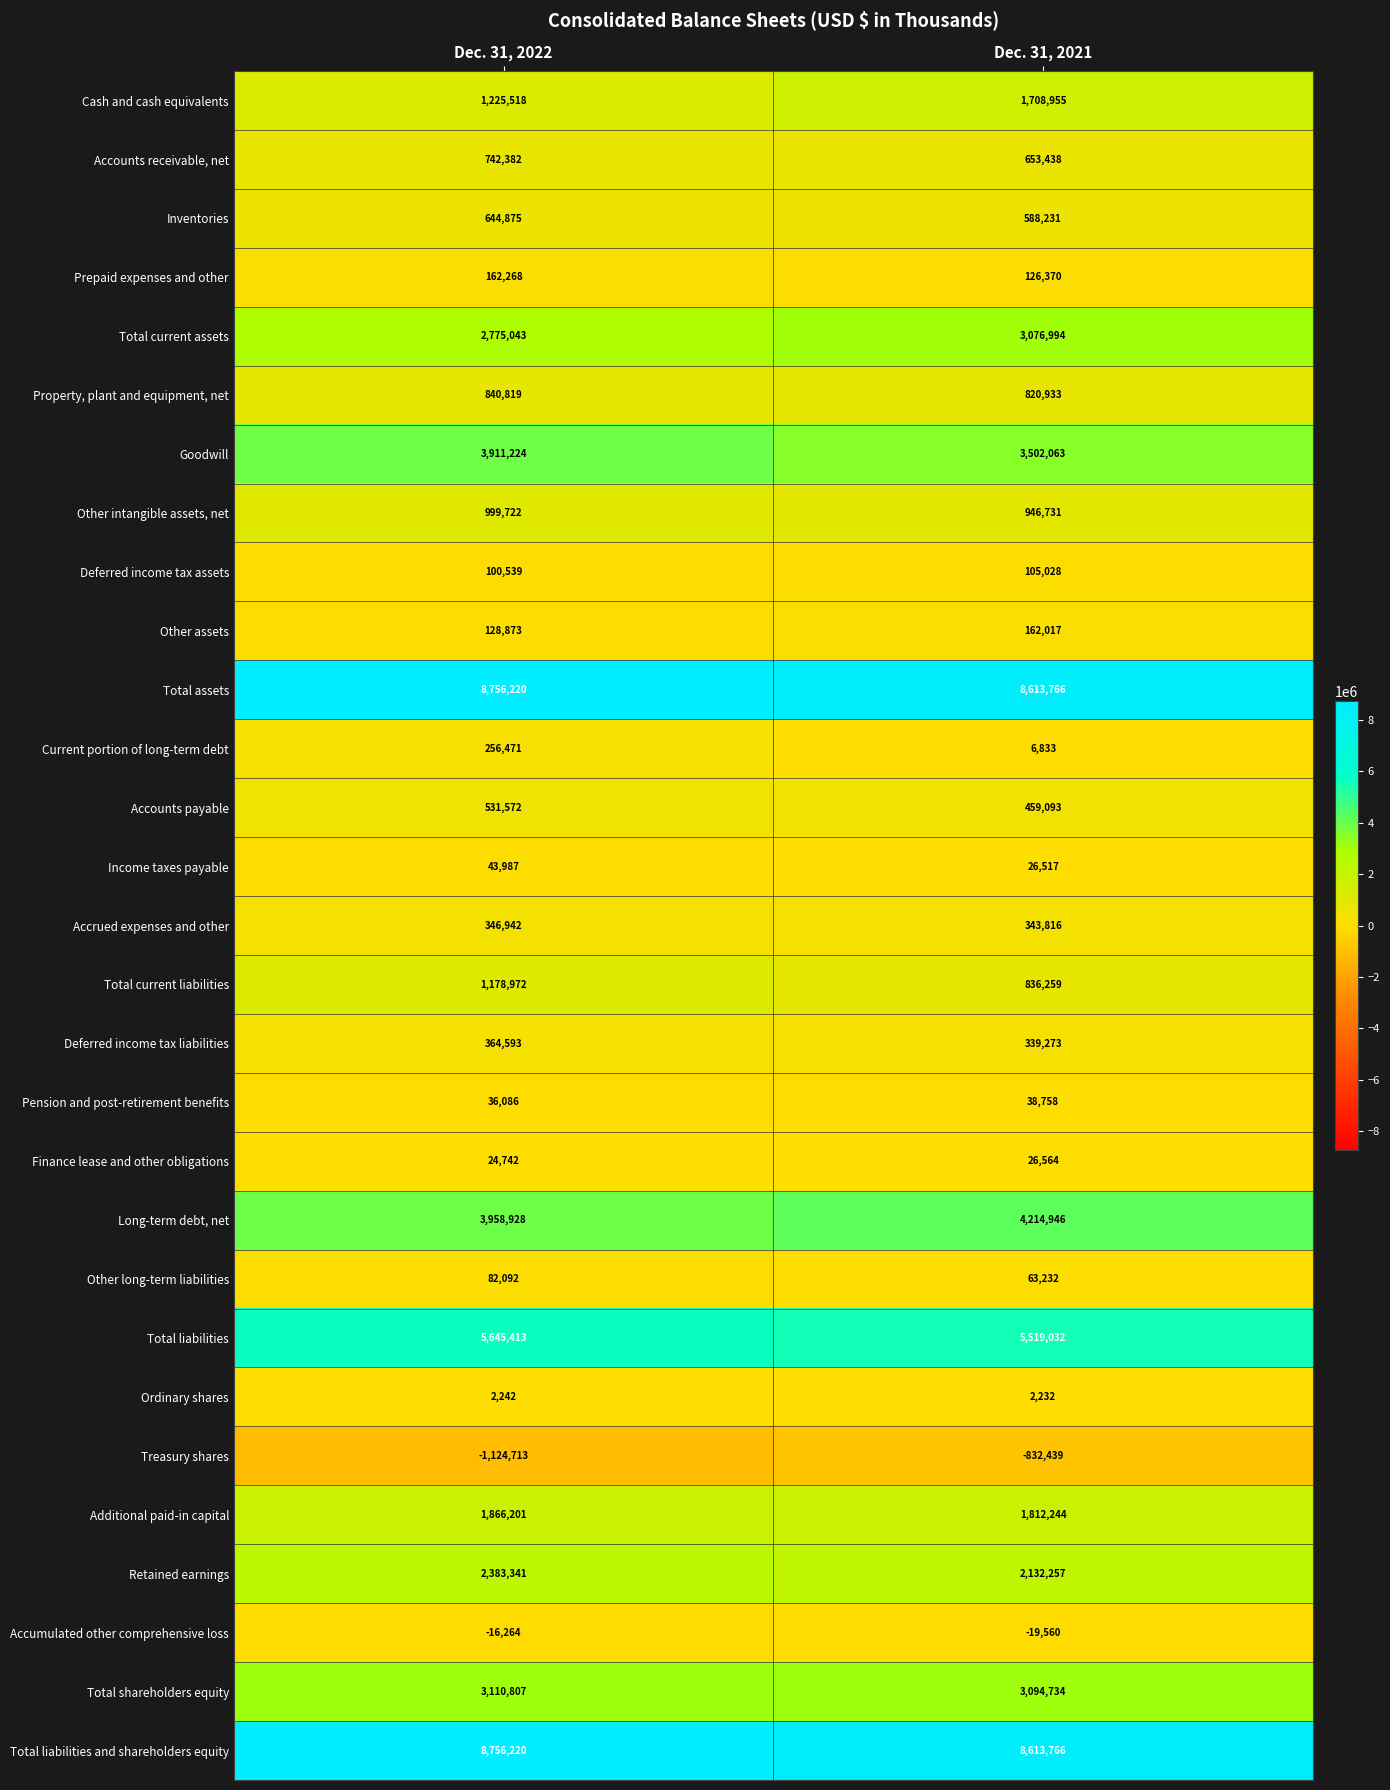

Which series has the largest range (max minus min)?

Cash and cash equivalents